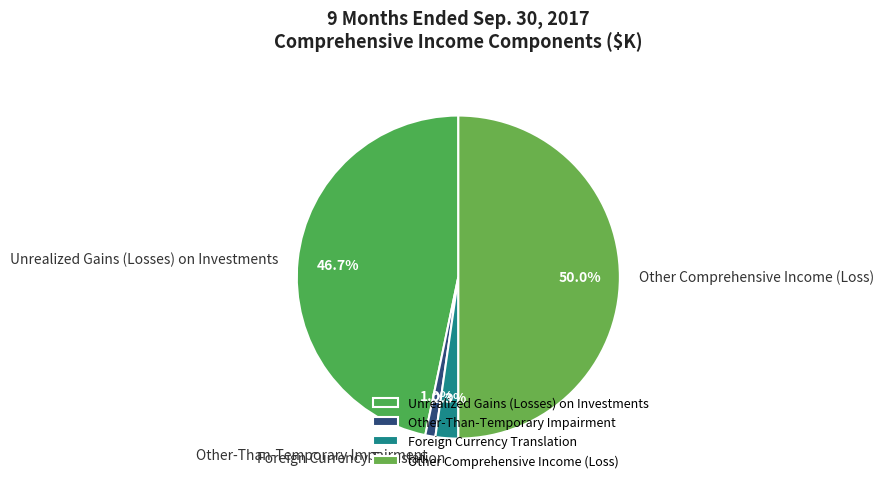

Does Foreign Currency Translation account for over 50% of the chart?

No